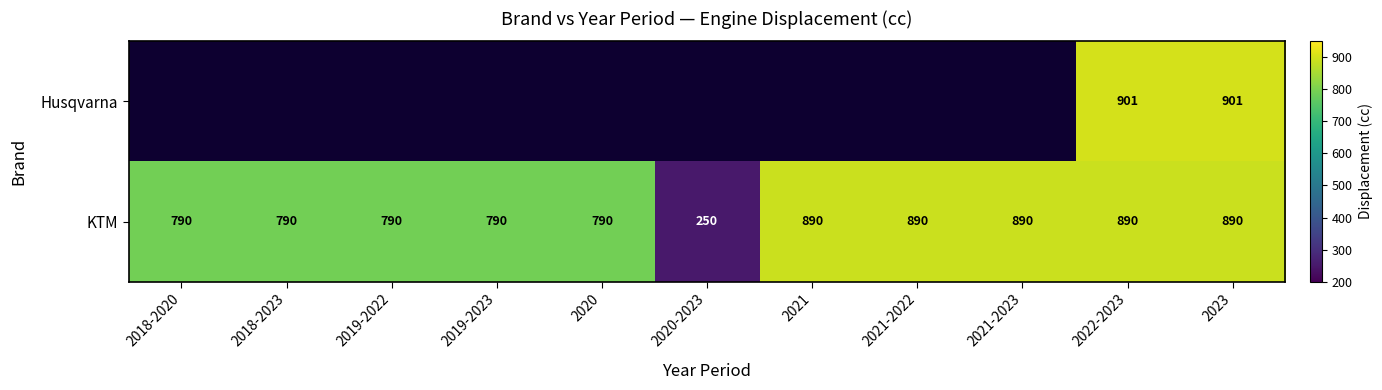

At 2023, list the series in order from smallest to largest.

KTM, Husqvarna